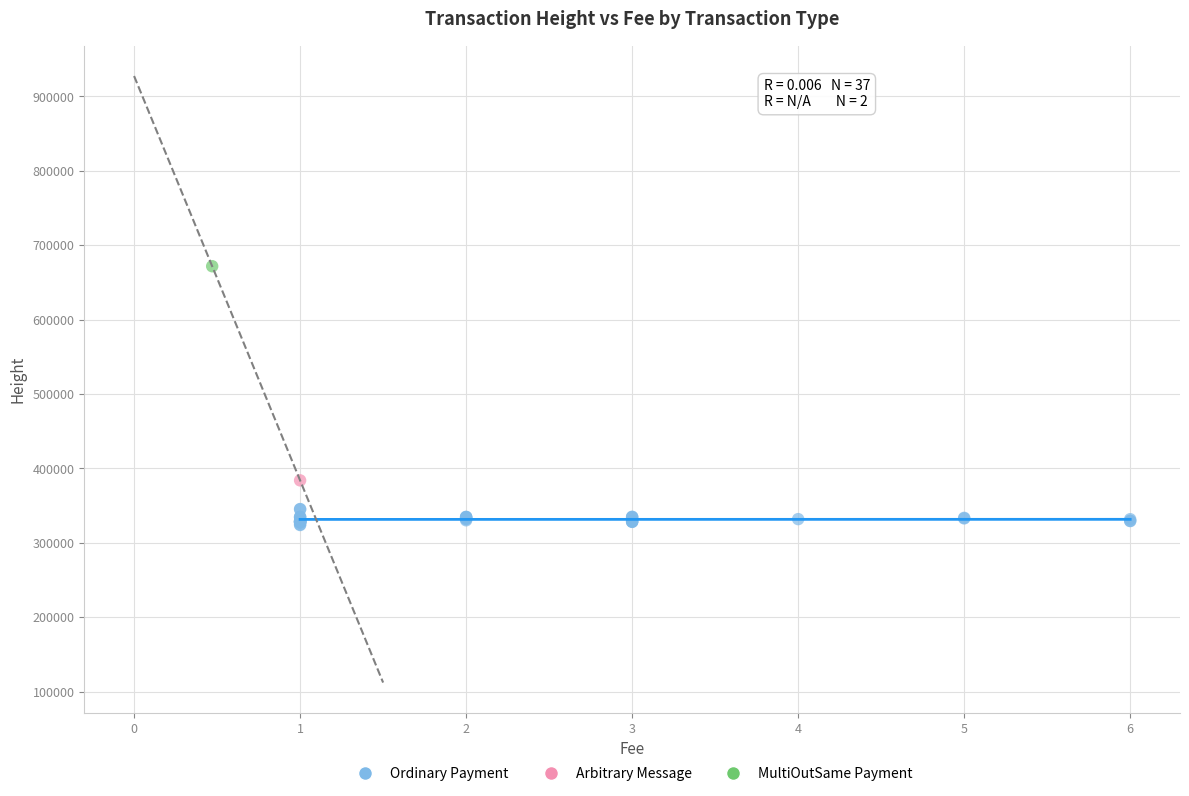

What are all the series names shown in the legend?

Ordinary Payment, Arbitrary Message, MultiOutSame Payment